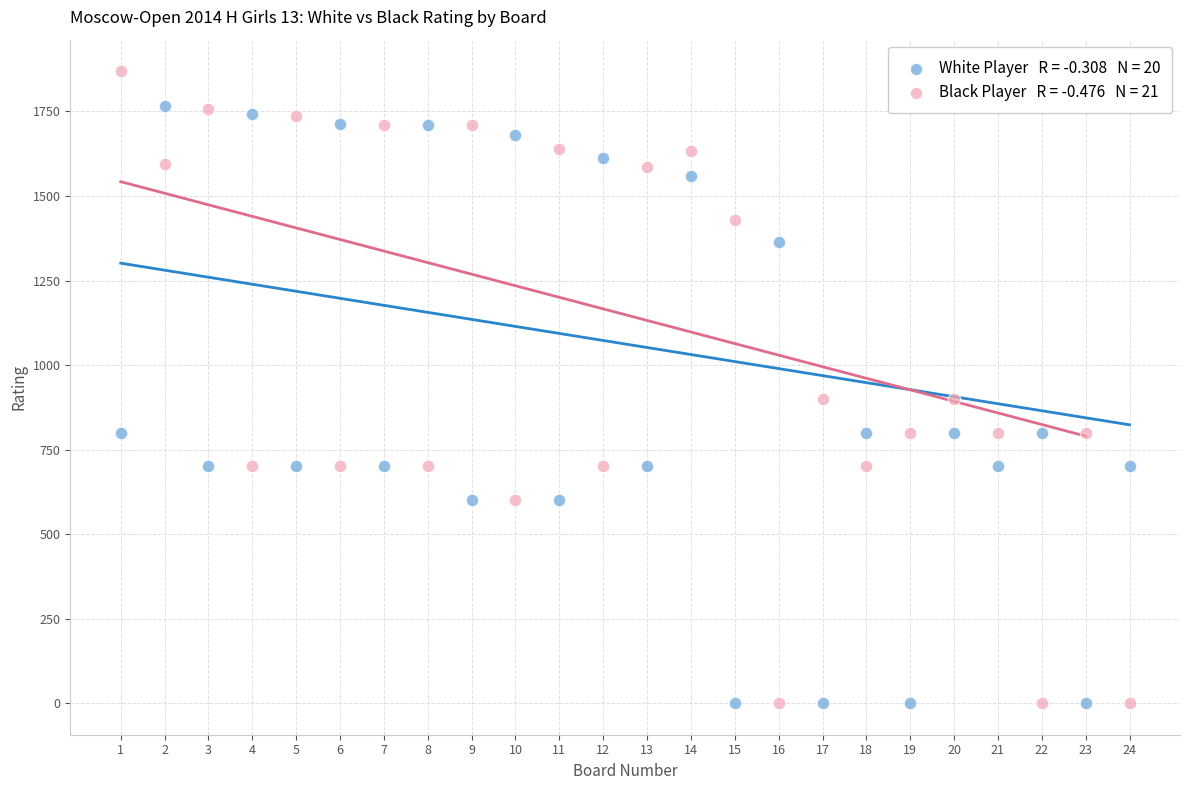

Across all data points, what is the range of Y values (max minus min)?

1869